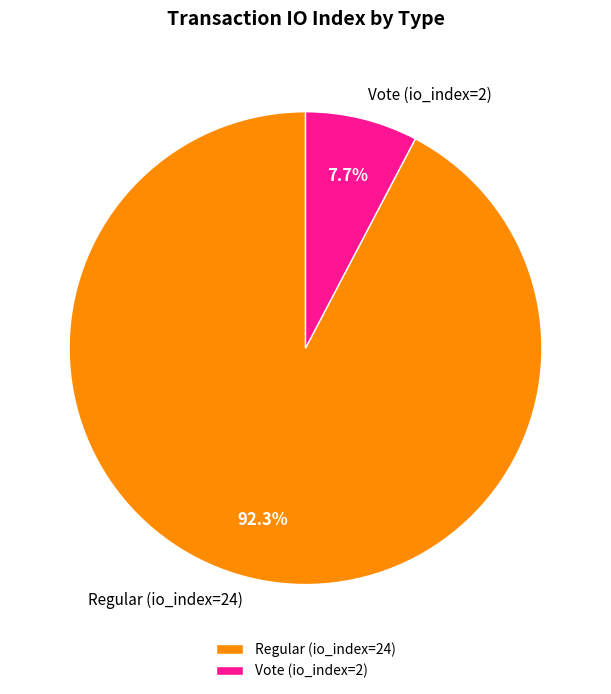

Which slice is the largest?

Regular (io_index=24)